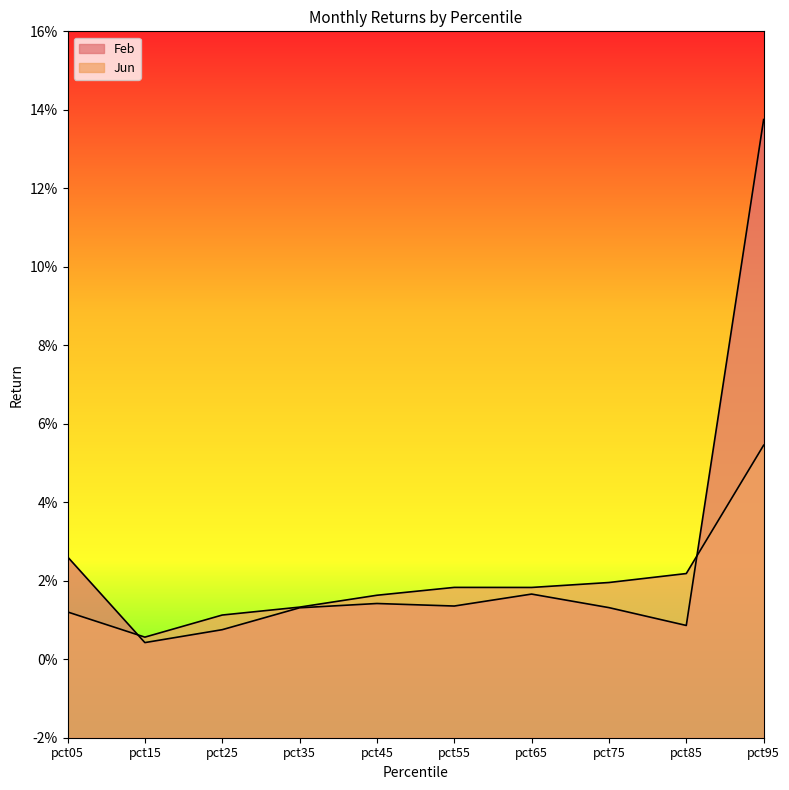

Reading left to right, list all the values displayed in this chart.

Feb: pct05=0.0	pct15=0.0	pct25=0.0	pct35=0.0	pct45=0.0	pct55=0.0	pct65=0.0	pct75=0.0	pct85=0.0	pct95=0.1
Jun: pct05=0.0	pct15=0.0	pct25=0.0	pct35=0.0	pct45=0.0	pct55=0.0	pct65=0.0	pct75=0.0	pct85=0.0	pct95=0.1